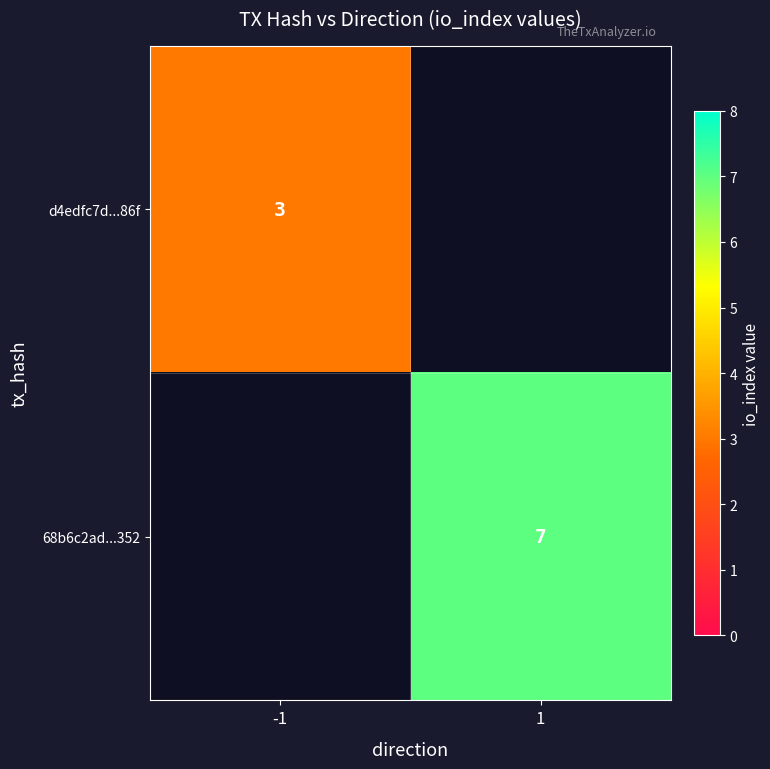

How many categories are shown in the chart?

2